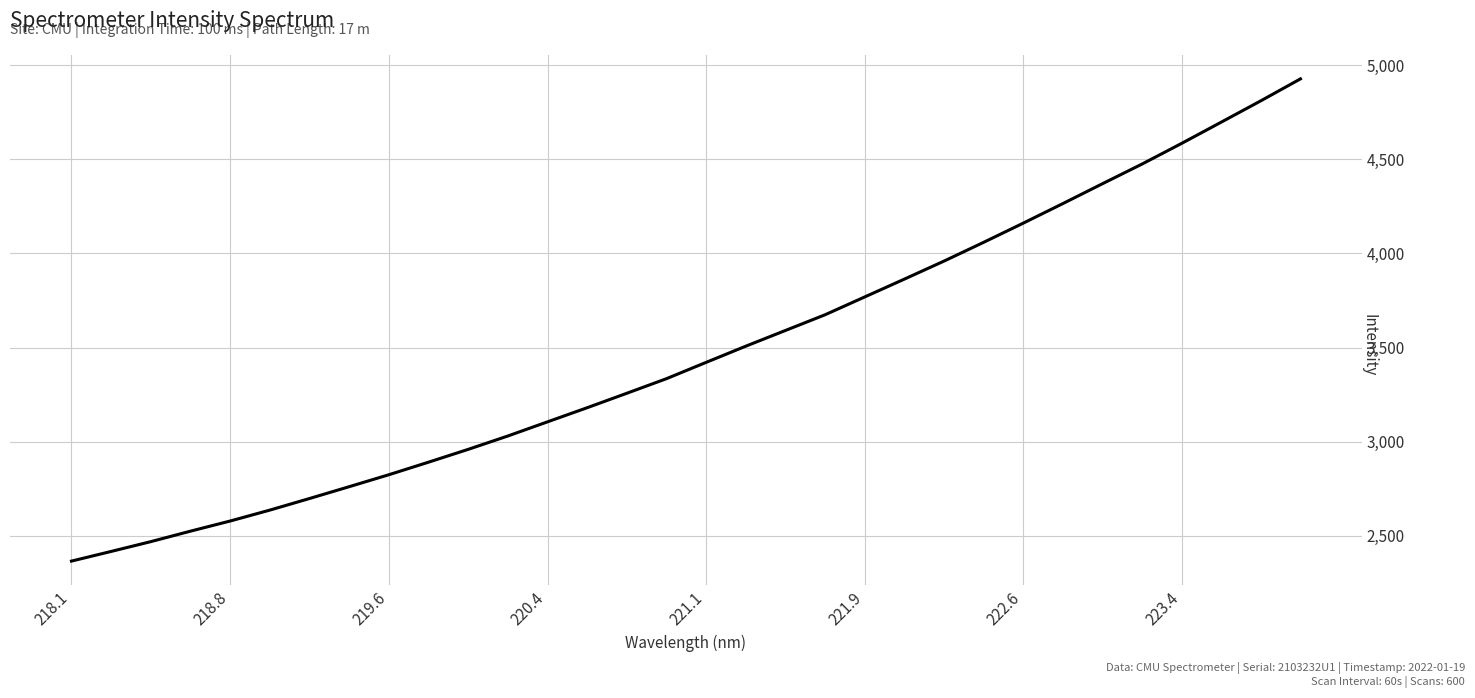

What is the greatest value displayed?

4926.7